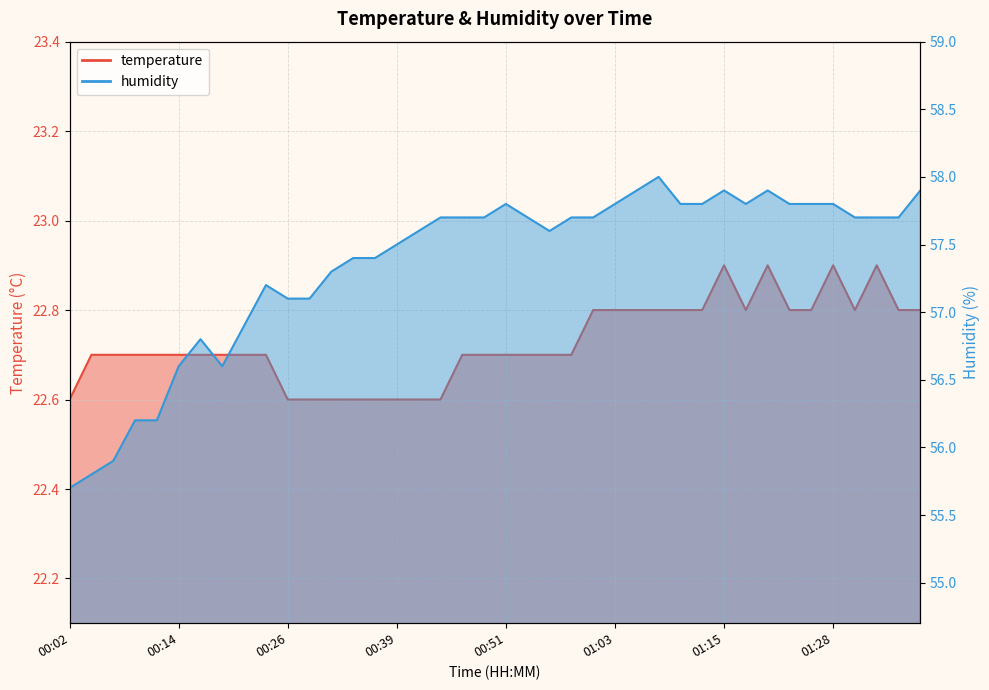

What is the label of the 28th point from the right?

00:31